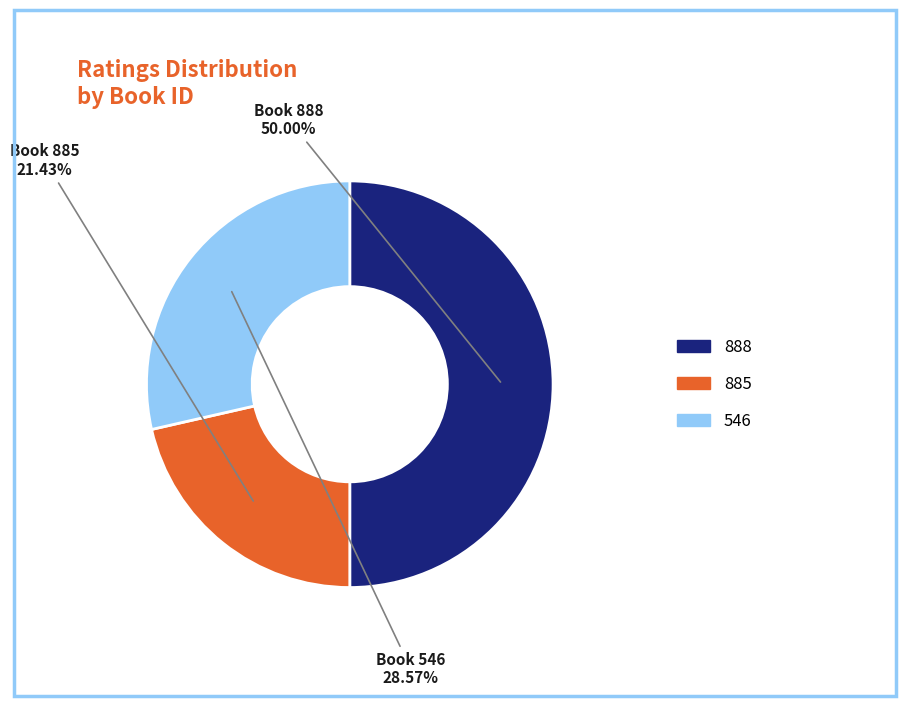

What is the total percentage of 888 and 546?

78.6%